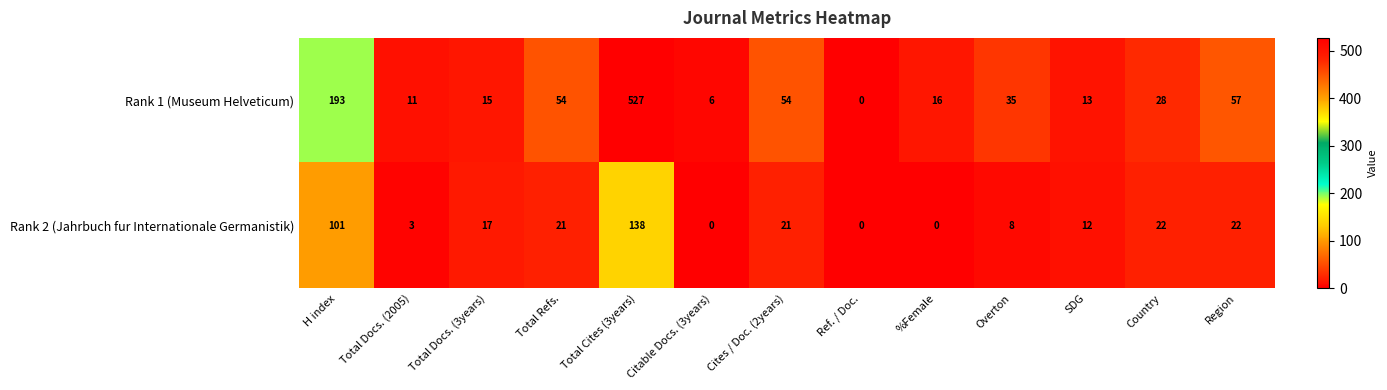

At which category is the sum across all series the highest?

Total Cites (3years)